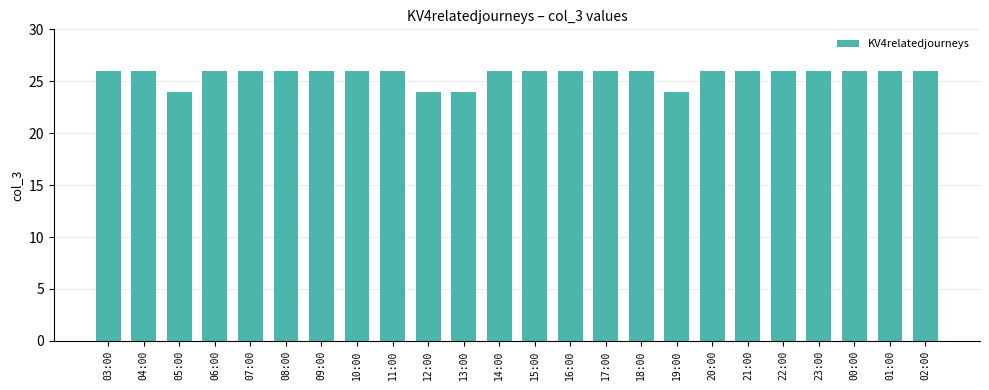

What value does the data have at 11:00?

26